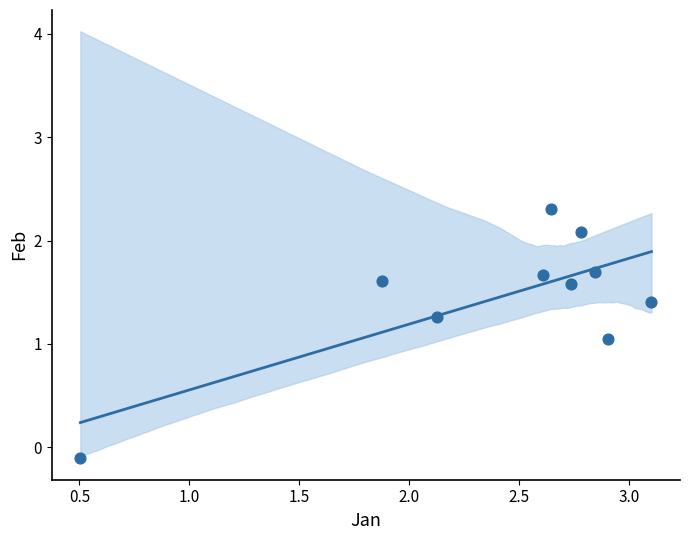

What is the range of Y values (max minus min)?

2.4